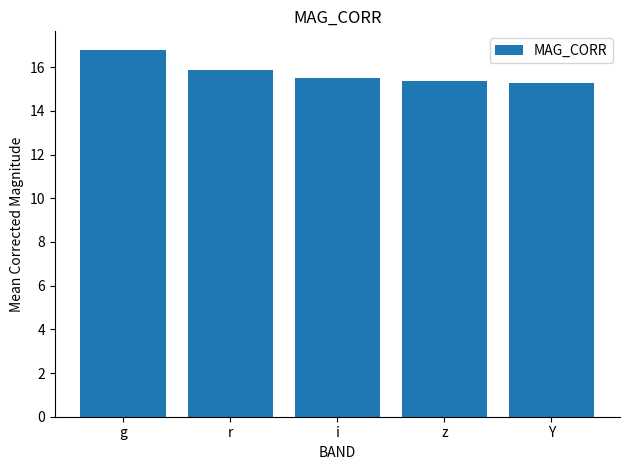

What position from the left is z?

4